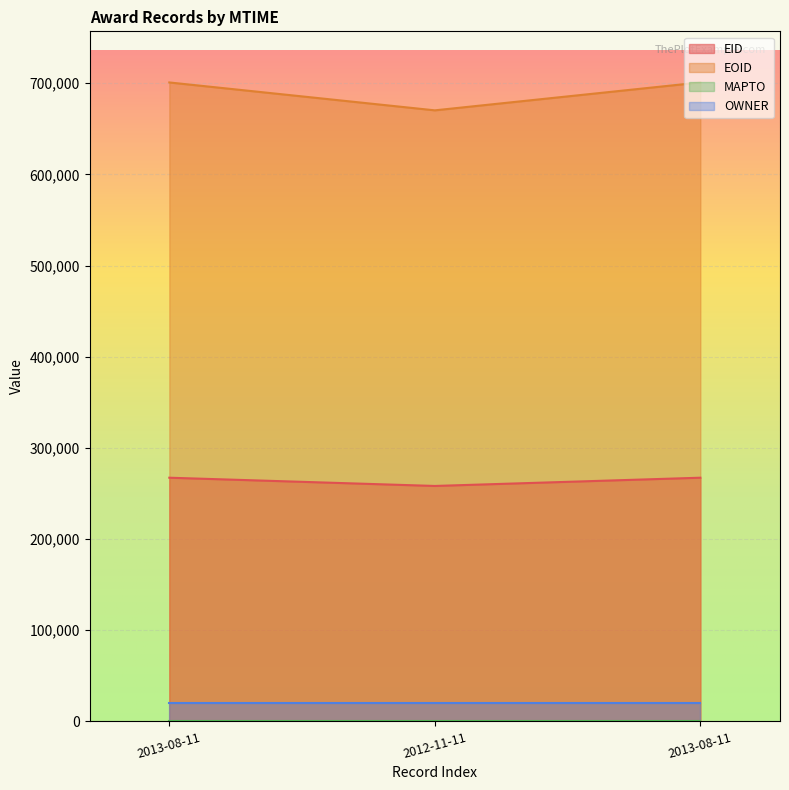

How many distinct data groups are displayed?

4